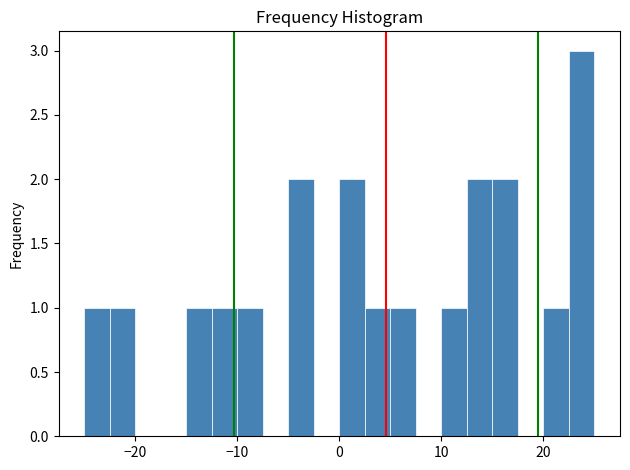

Around what value on the x-axis is the tallest bar? Give the approximate position of its centre, as read against the axis.

24